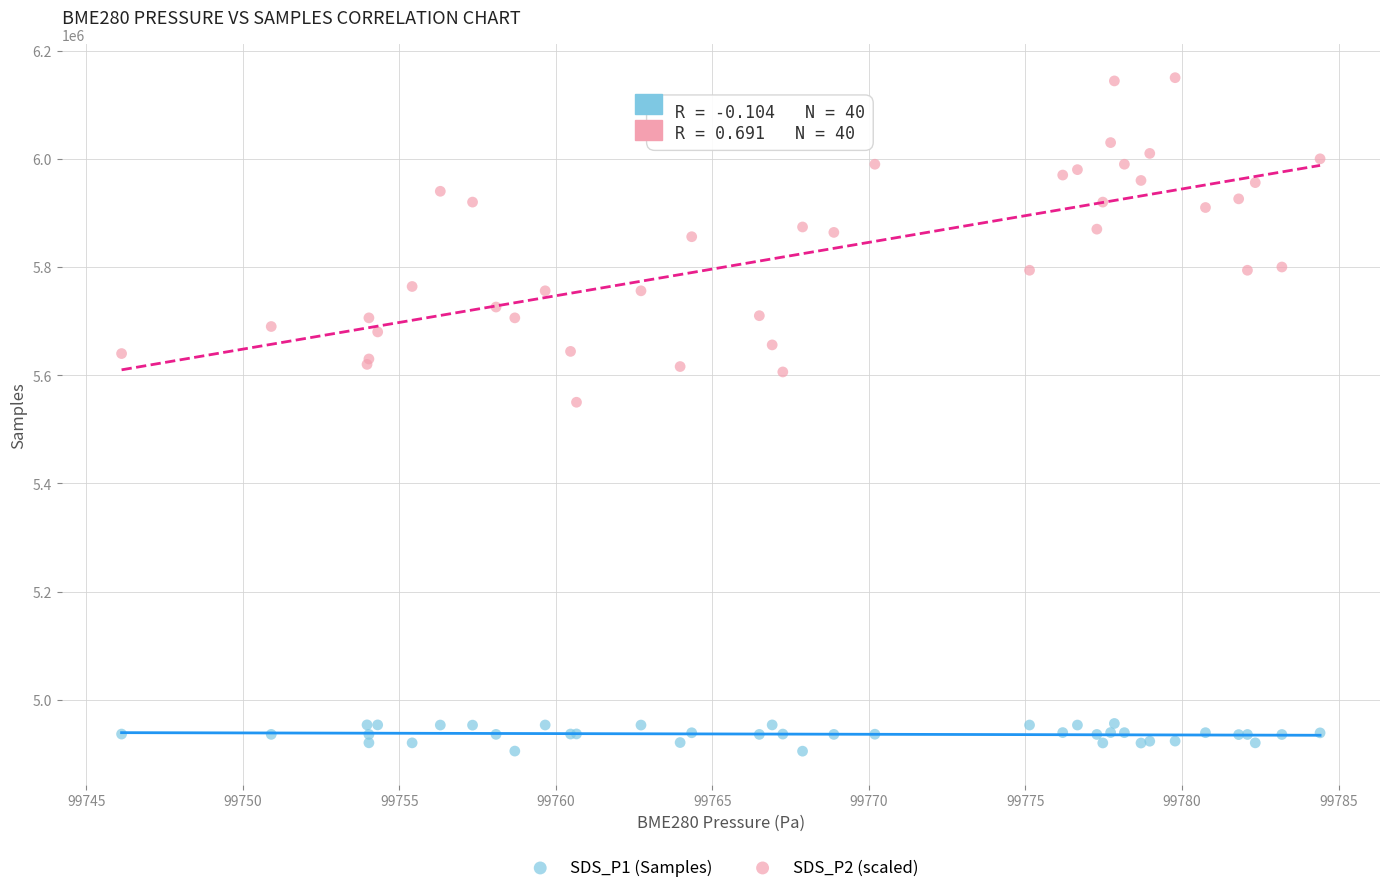

What are all the series names shown in the legend?

SDS_P1 (Samples), SDS_P2 (scaled)